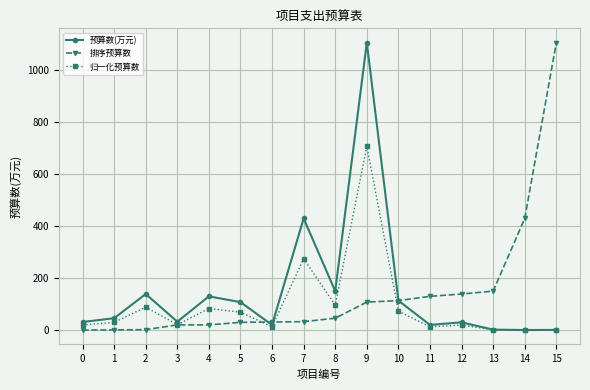

Is the value of 排序预算数 at 2 greater than the value of 归一化预算数 at 8?

No